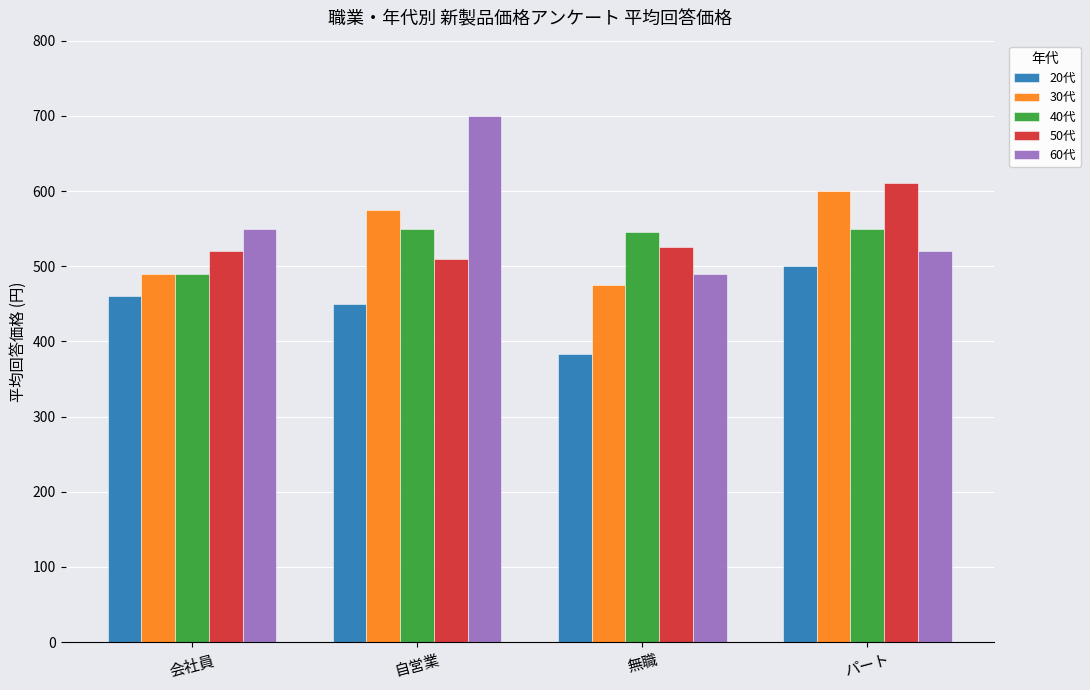

Which label corresponds to the largest value in the chart?

自営業